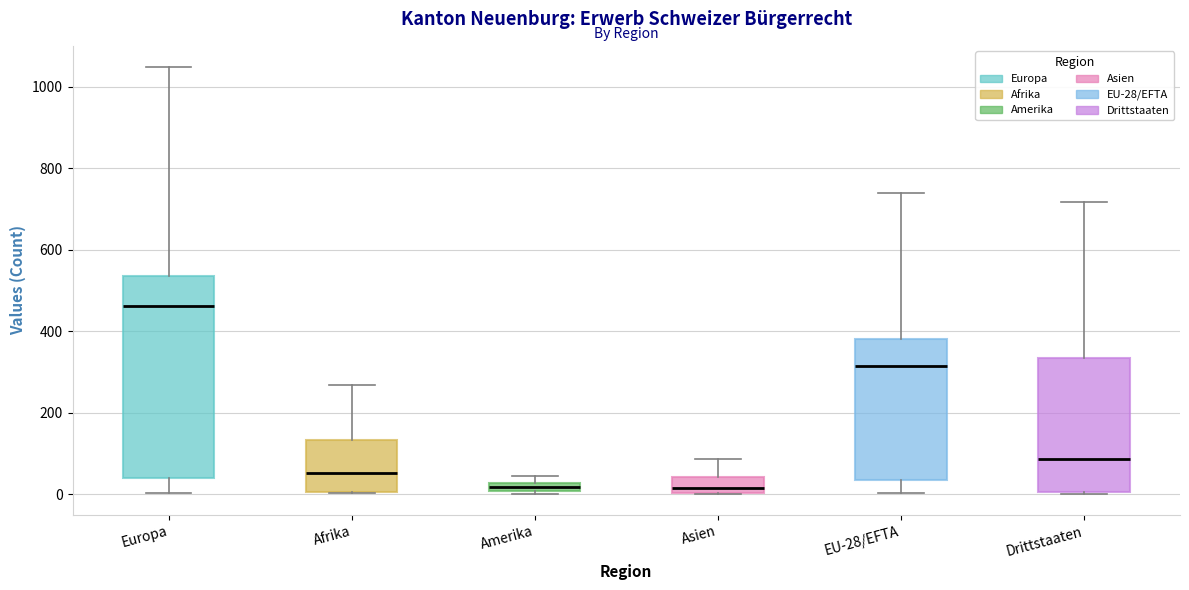

Comparing the boxes themselves (not the whiskers), which one is the tallest?

Europa